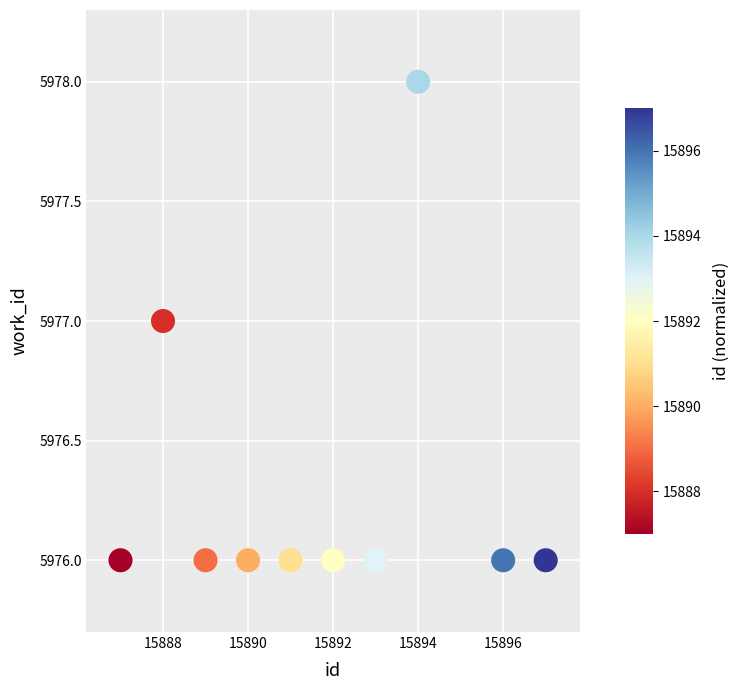

What is the average X value?

15892